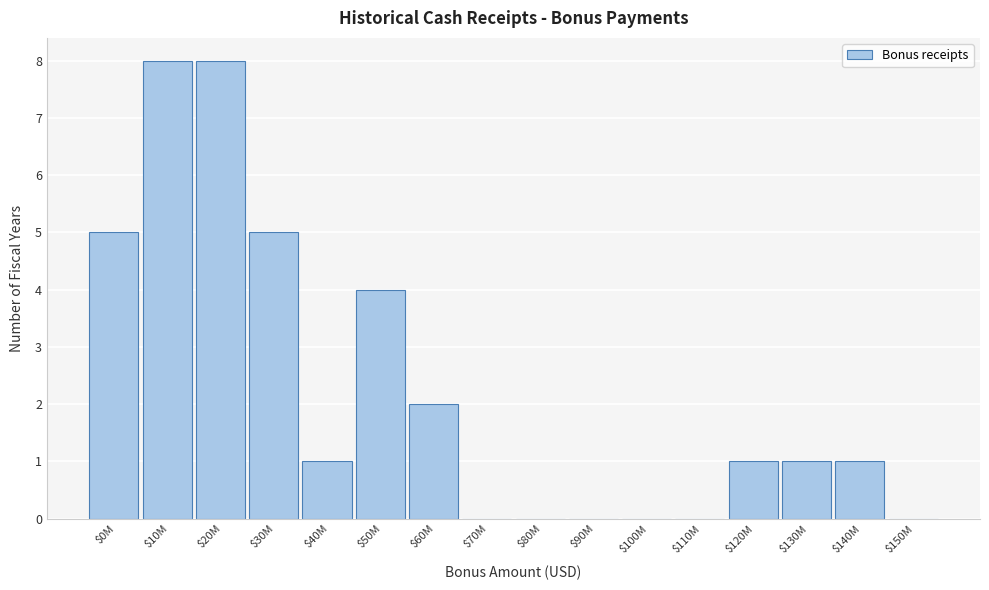

What is the sum of all values?

36